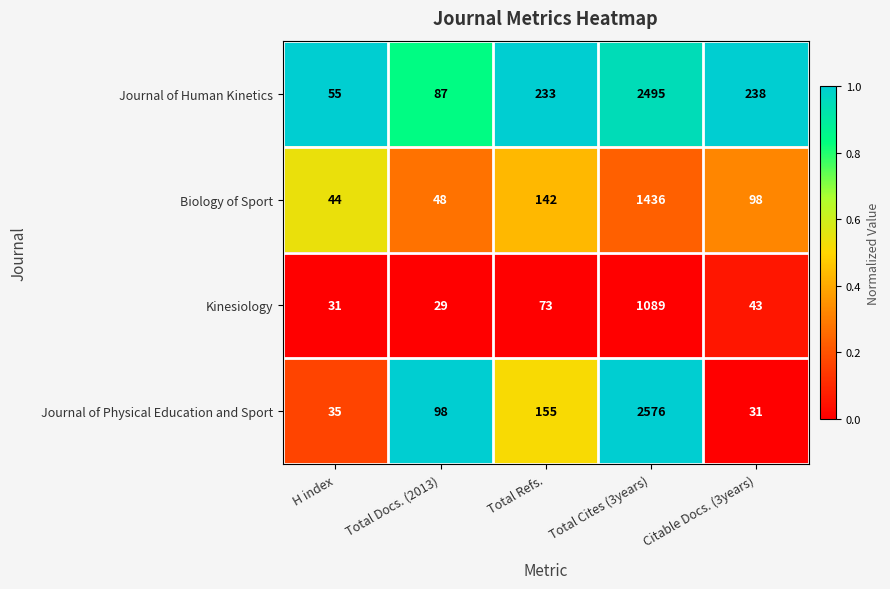

At Citable Docs. (3years), list the series in order from largest to smallest.

Journal of Human Kinetics, Biology of Sport, Kinesiology, Journal of Physical Education and Sport